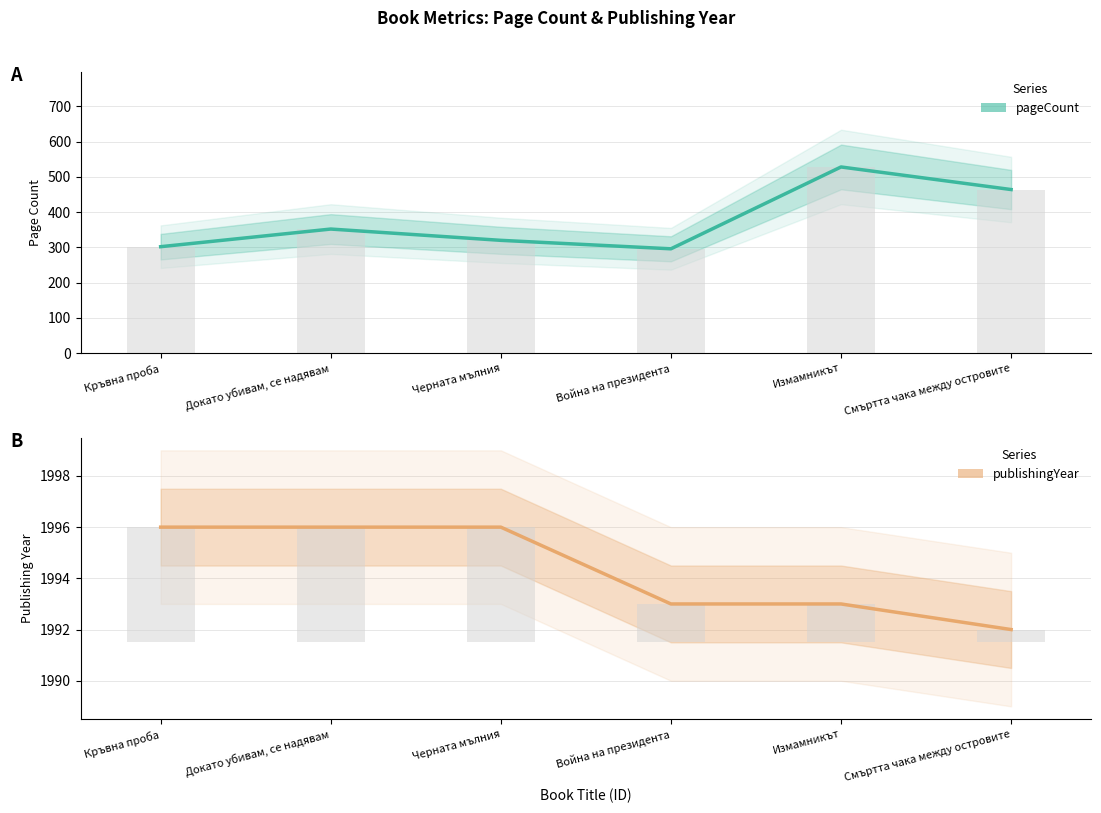

What is the value of the pageCount bar at the 6th from the left?

464